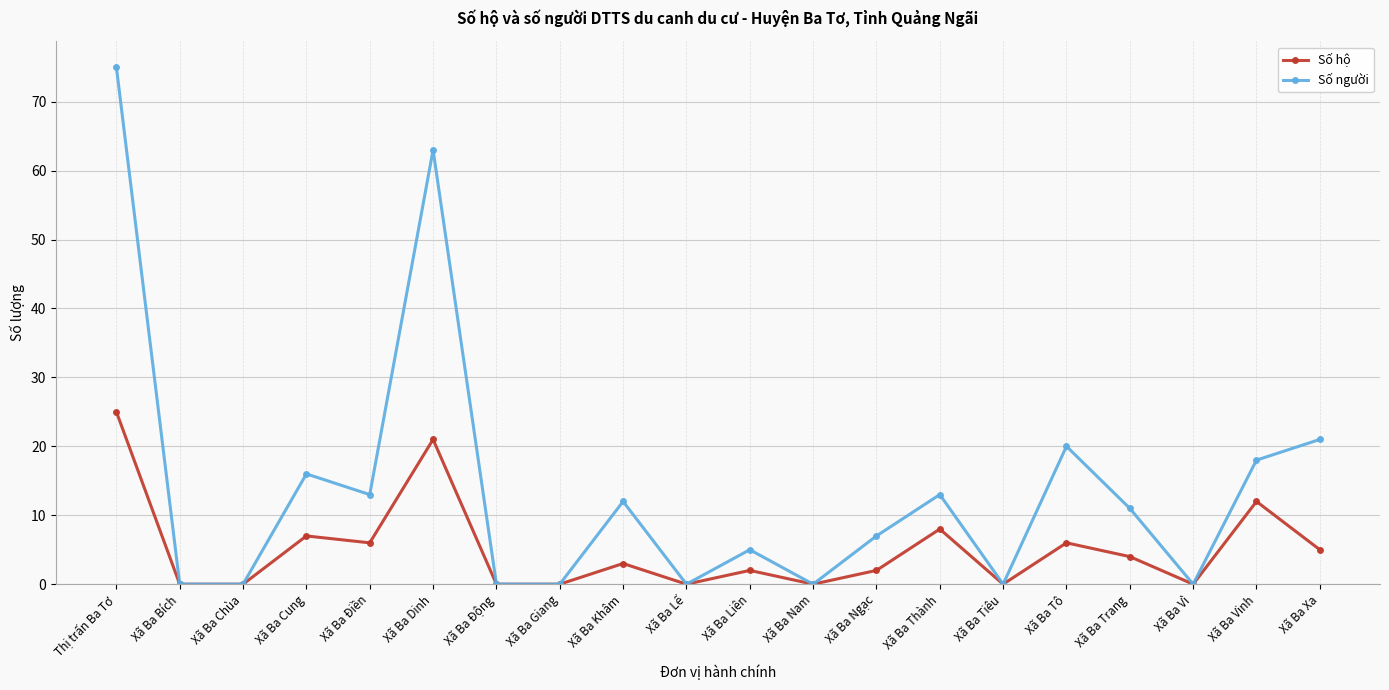

Rank the series by their average value, from highest to lowest.

Số người, Số hộ